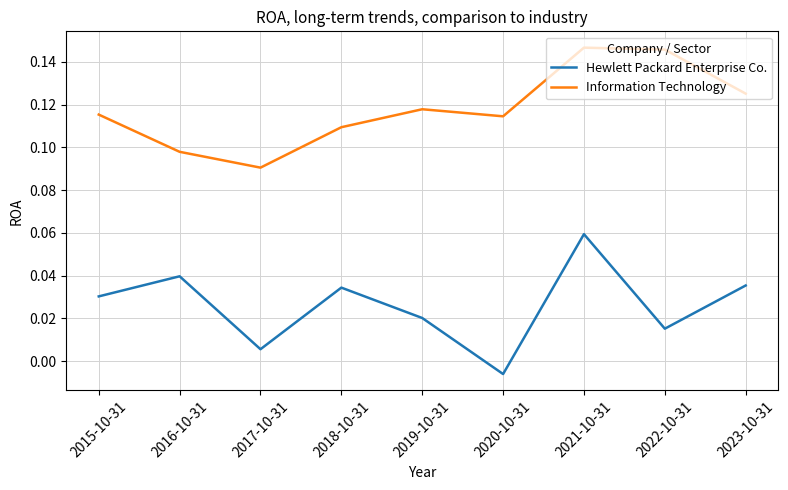

The Hewlett Packard Enterprise Co. series shows 0.1 at 2016-10-31. True or false?

False